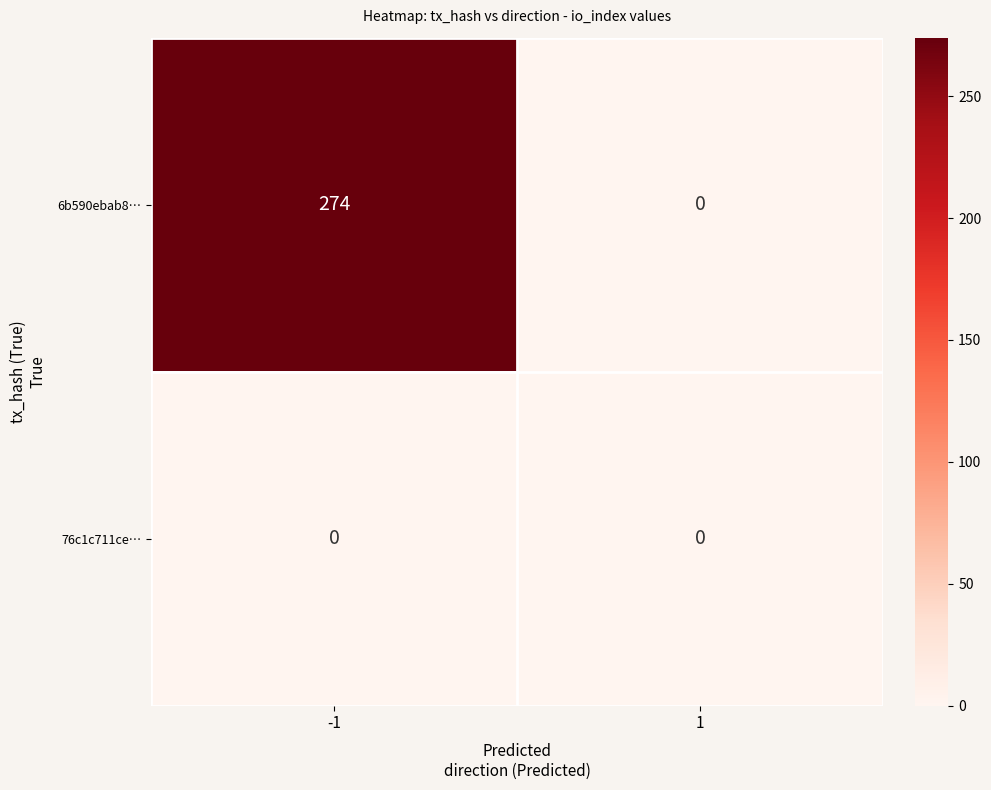

How many series are shown in this chart?

2